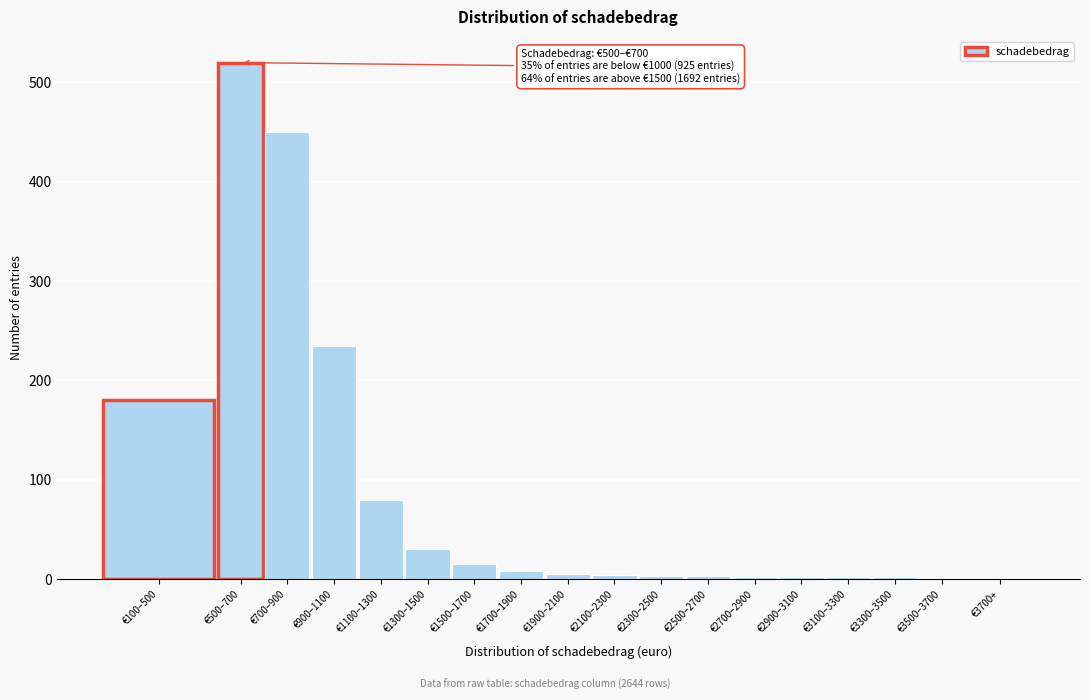

Is it true that the value at €900–1100 is 89?

False